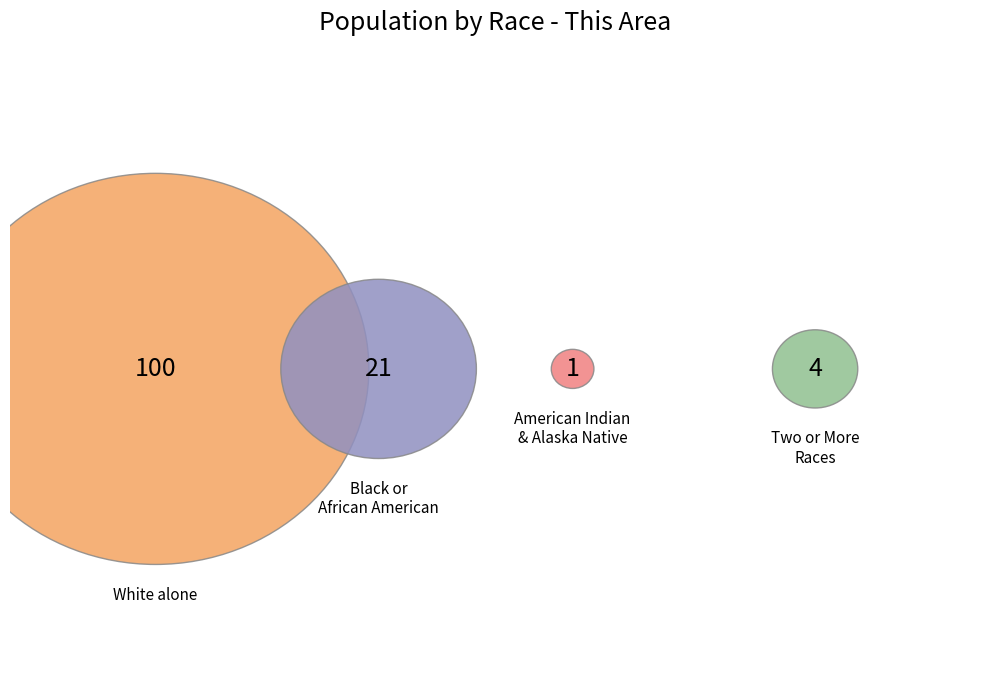

Count the number of slices in the pie.

4